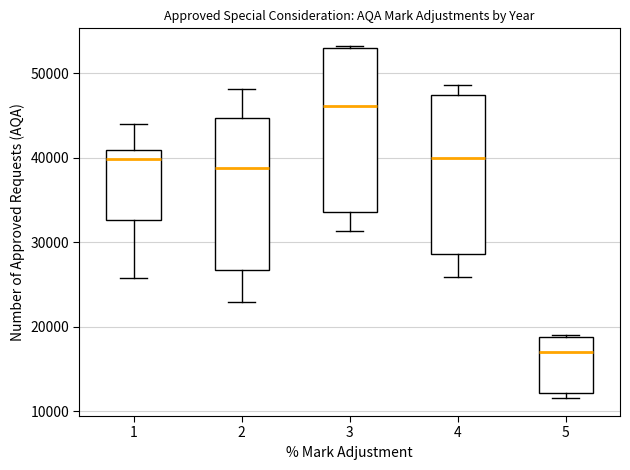

Which box's median line is the highest?

3